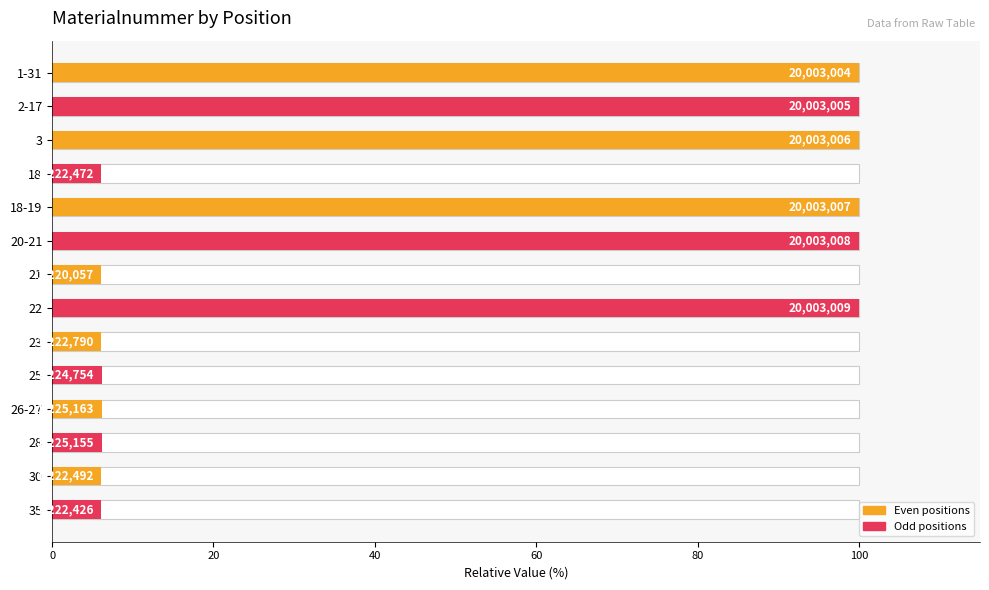

What is the maximum value shown in the chart?

100.0